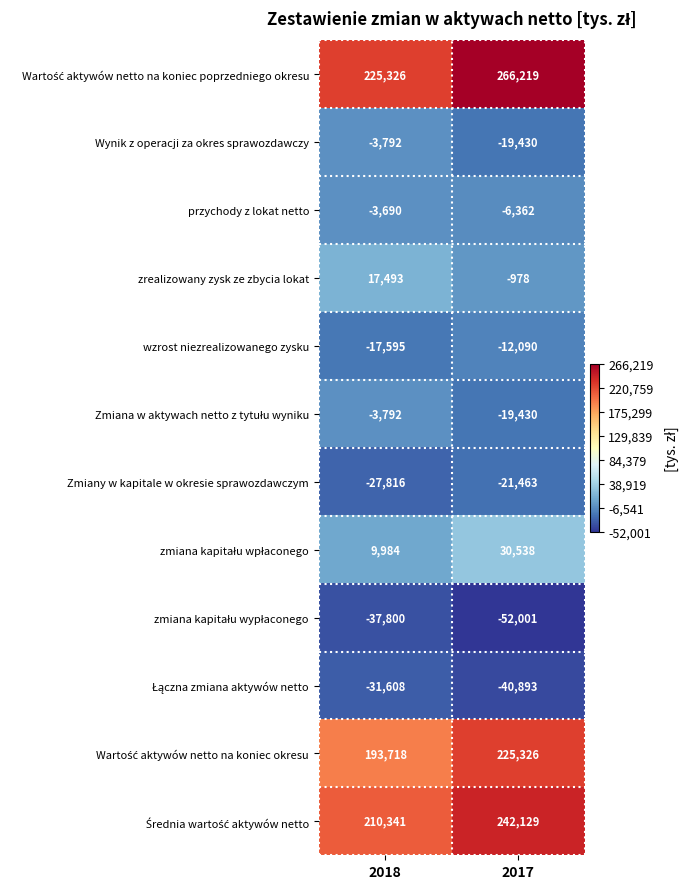

At which category does the chart reach its minimum across all series?

2017